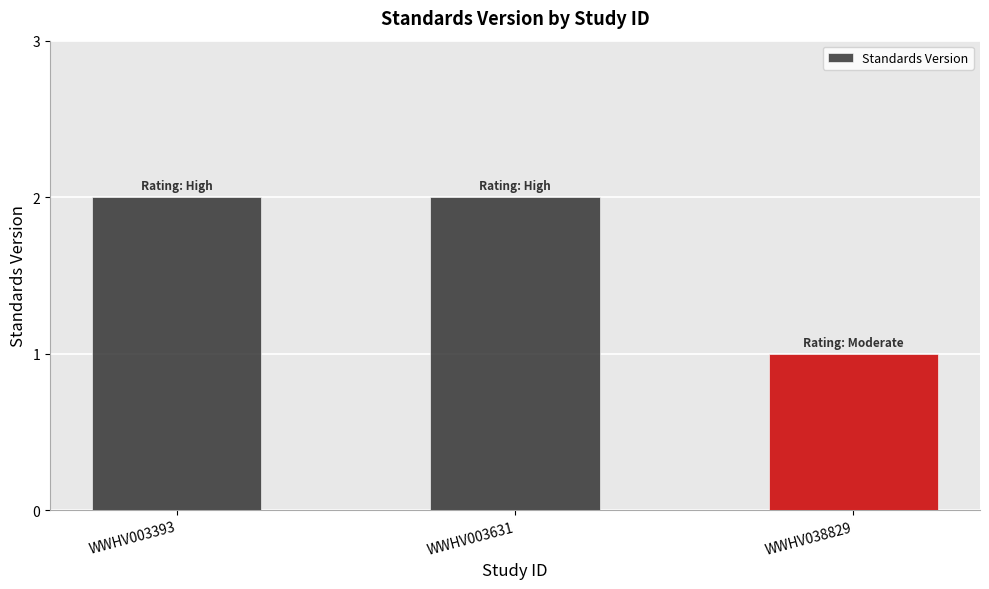

Approximately how many times larger is the value at WWHV038829 compared to WWHV003631?

0.5